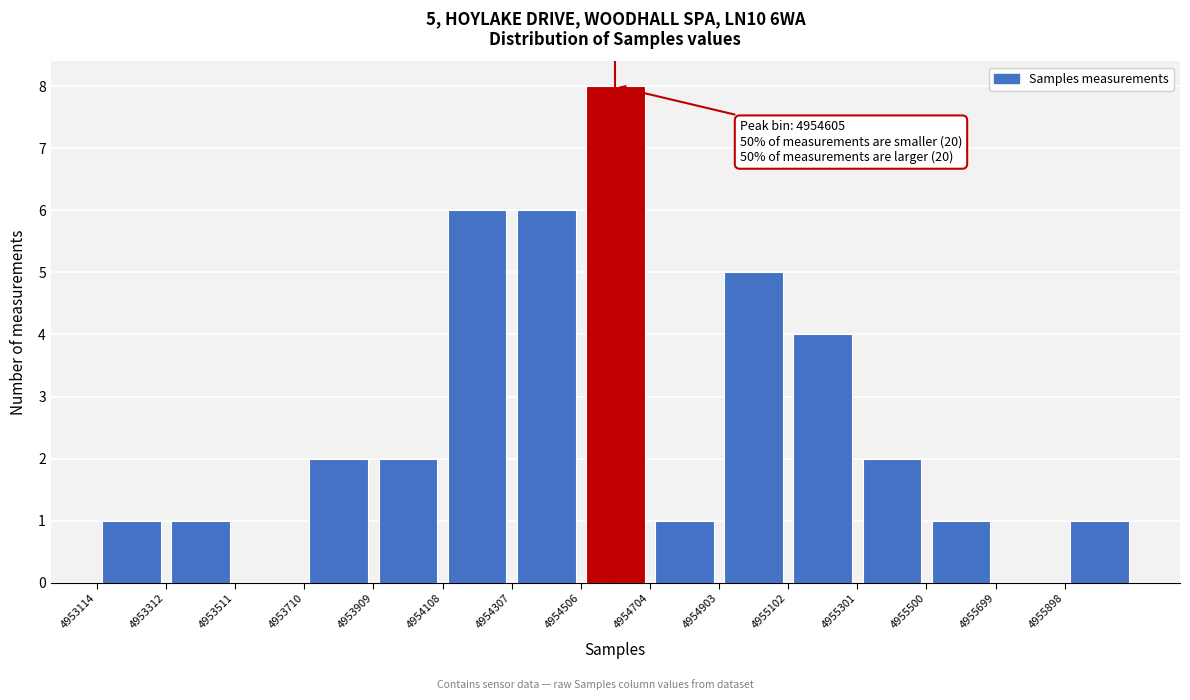

Which range on the x-axis has the tallest bar?

4954500 to 4954700